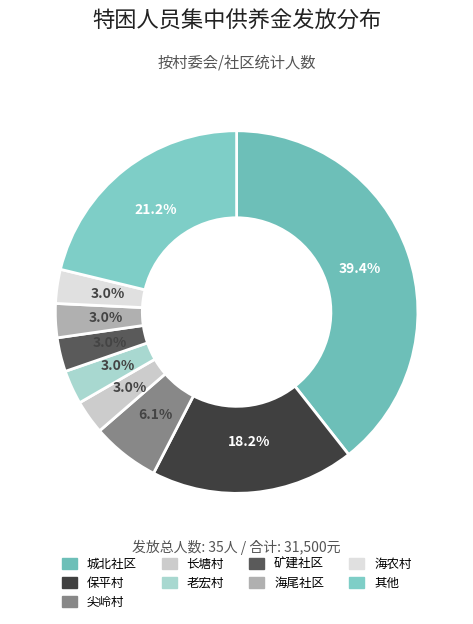

Which slice is the largest?

城北社区